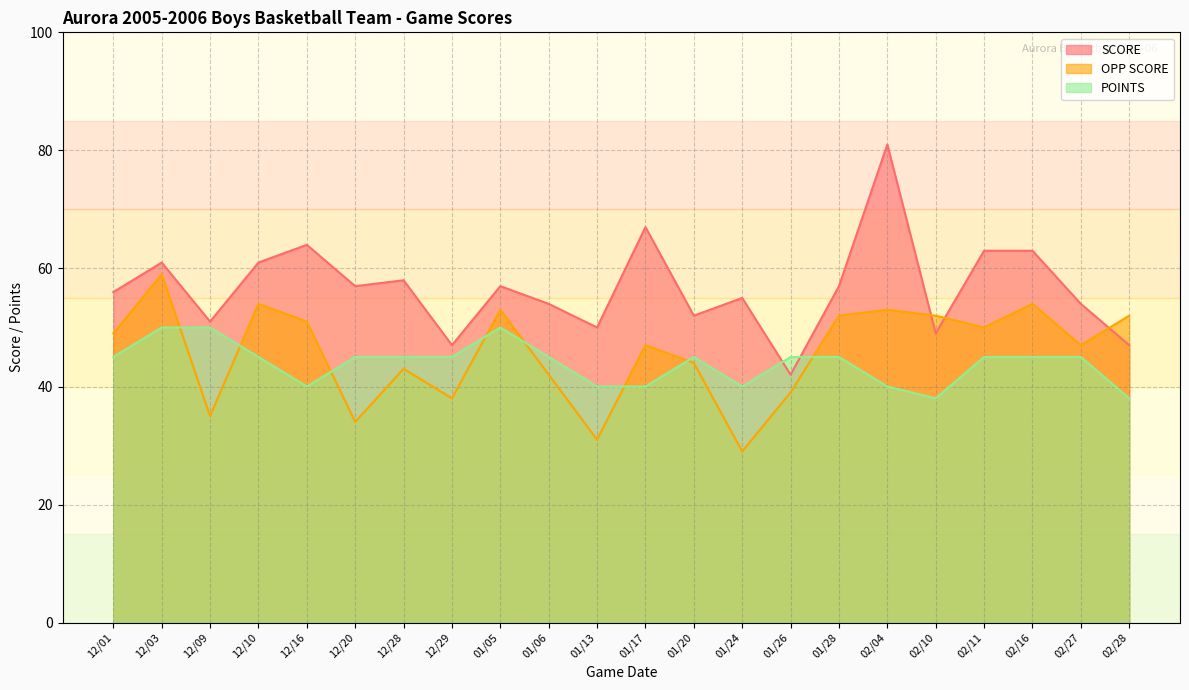

Does the chart have visible grid lines?

Yes